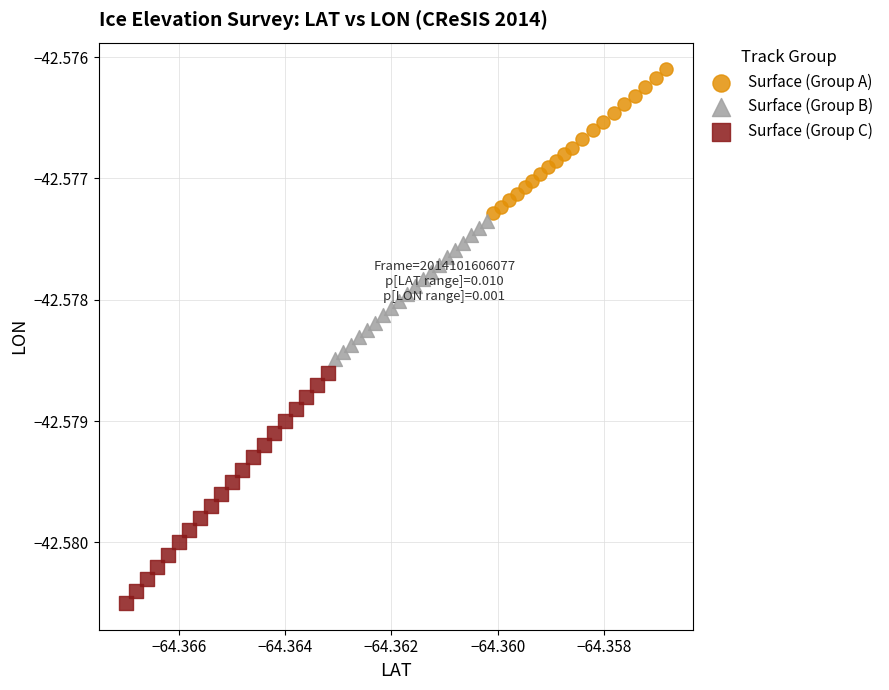

Which series reaches the maximum Y coordinate?

Surface (Group A)